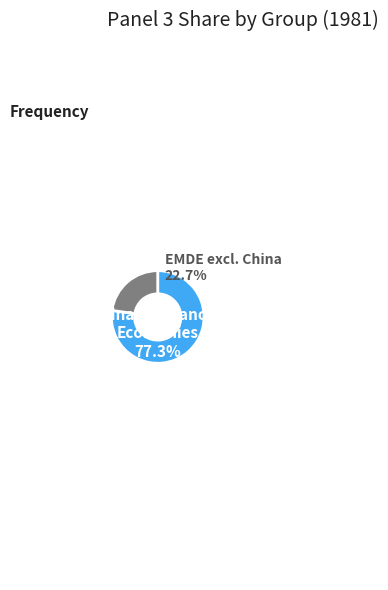

Is it true that China is 38% of the pie?

False